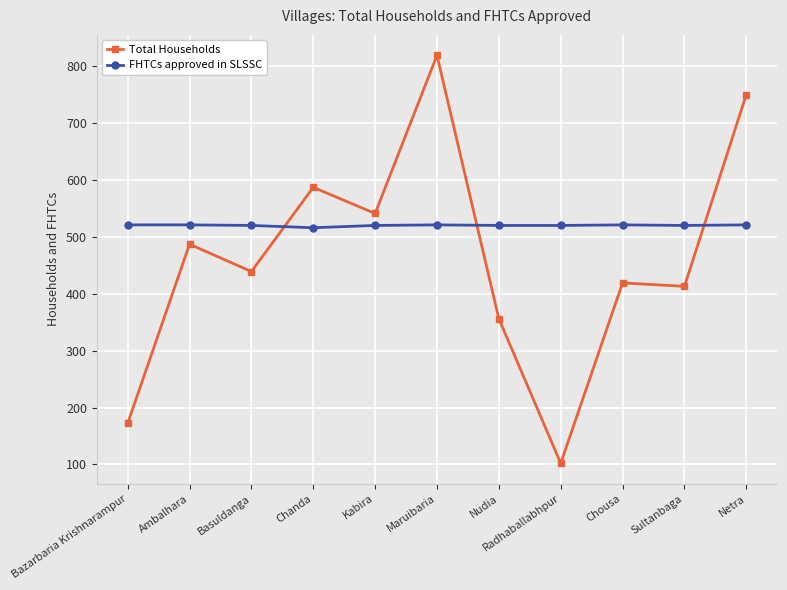

Where is the first local maximum for Total Households?

Ambalhara